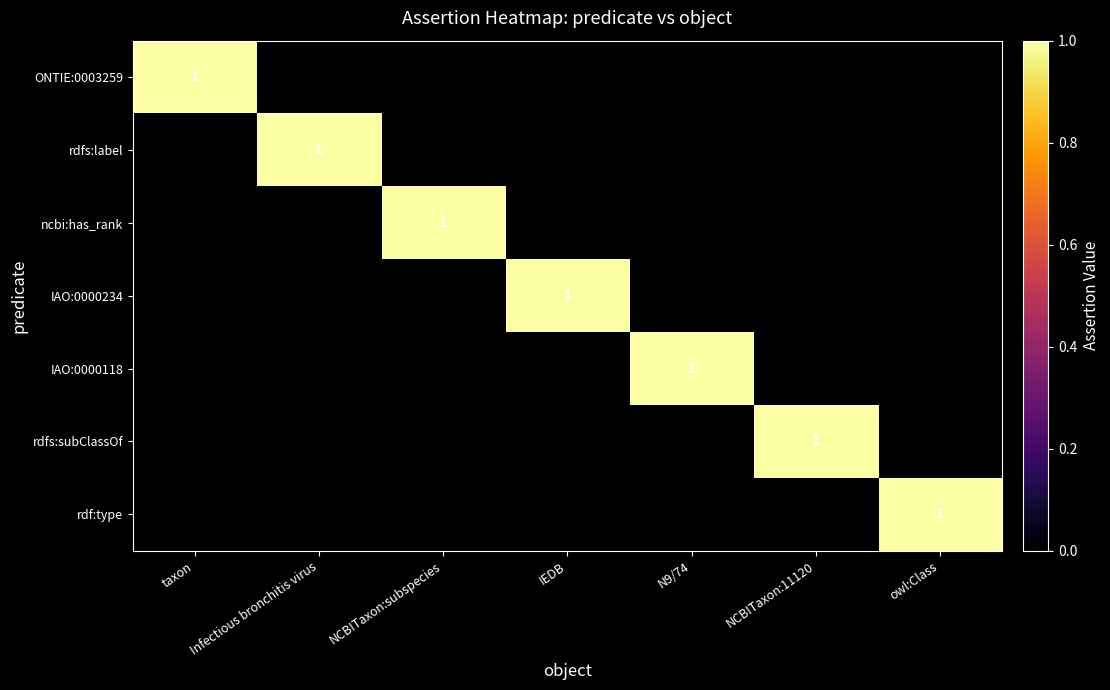

What is the difference between the highest and lowest values at Infectious bronchitis virus?

1